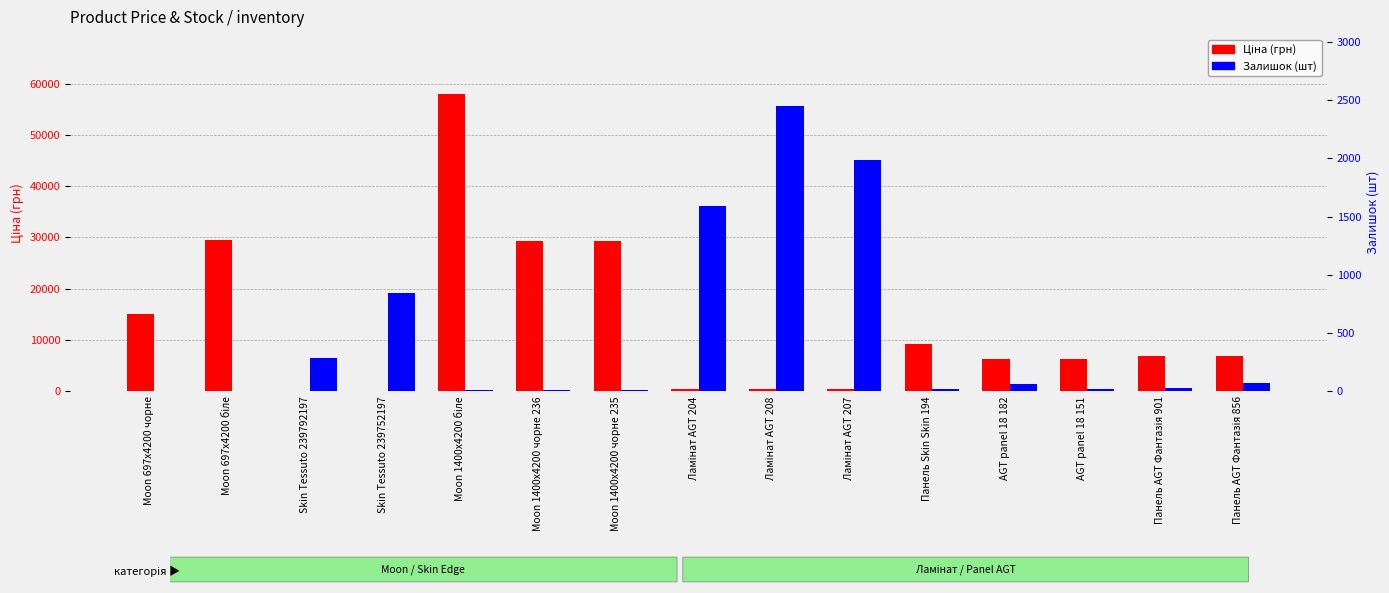

What are all the series names shown in the legend?

Ціна (грн), Залишок (шт)